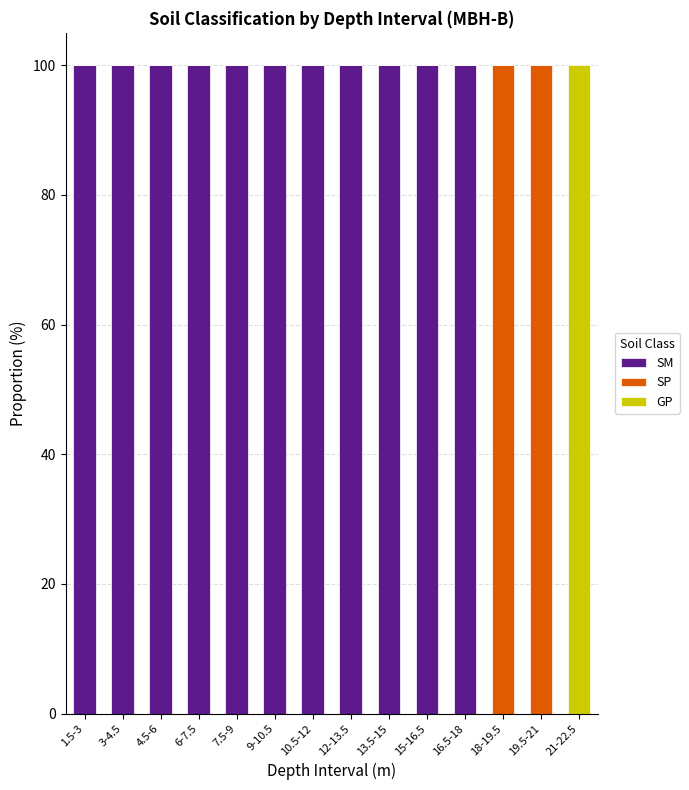

True or false: SM has a value of 180 at 16.5-18.

False